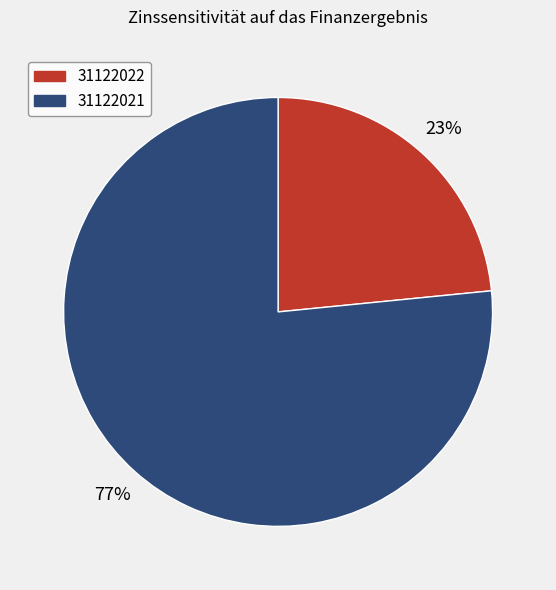

To the nearest percent, what percentage of the pie is 31122021?

77%